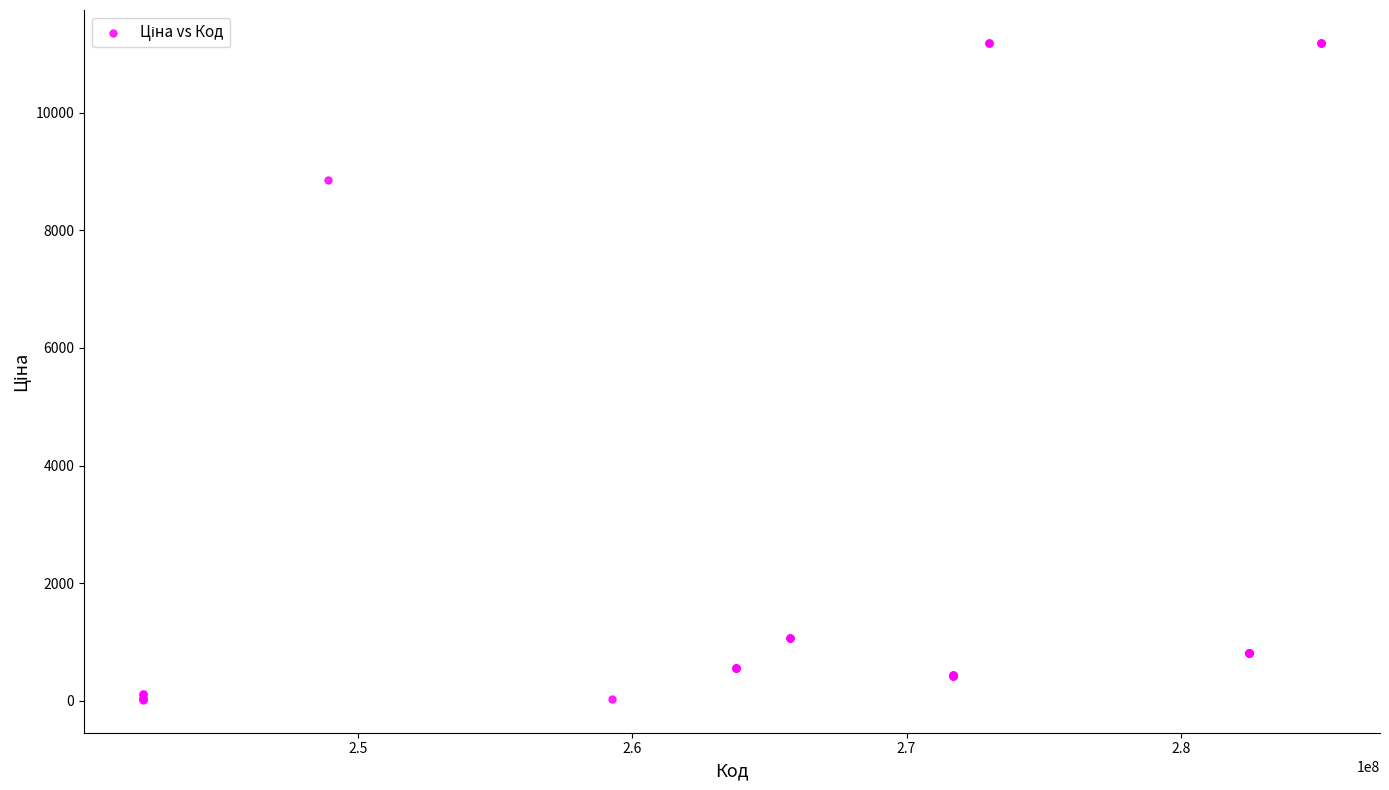

What Y value in the scatter plot is closest to 5602?

8856.7